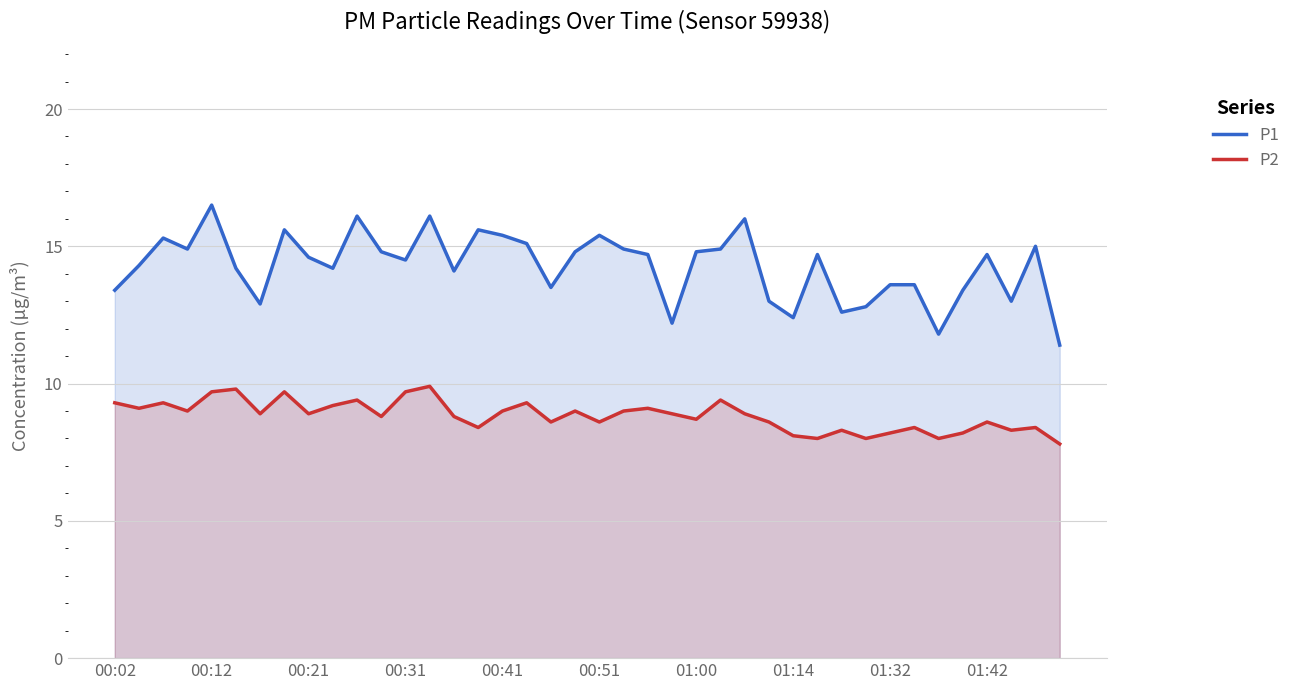

Rank the series by their maximum value, from lowest to highest.

P2, P1